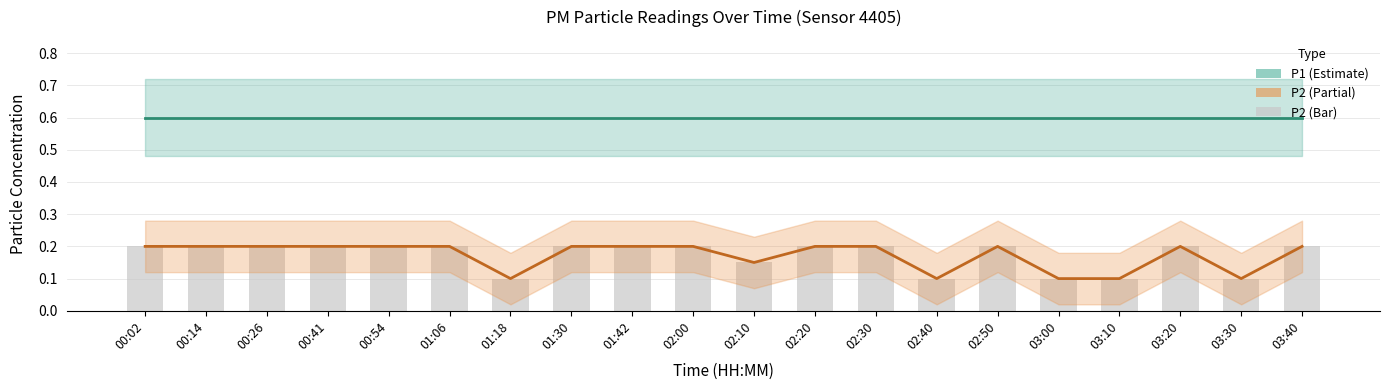

What is the total value across all series at 02:10?

0.9